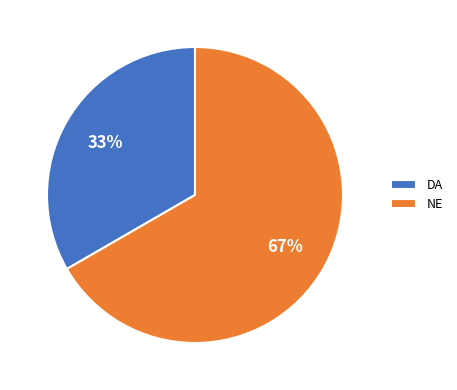

Is it true that NE is 58% of the pie?

False